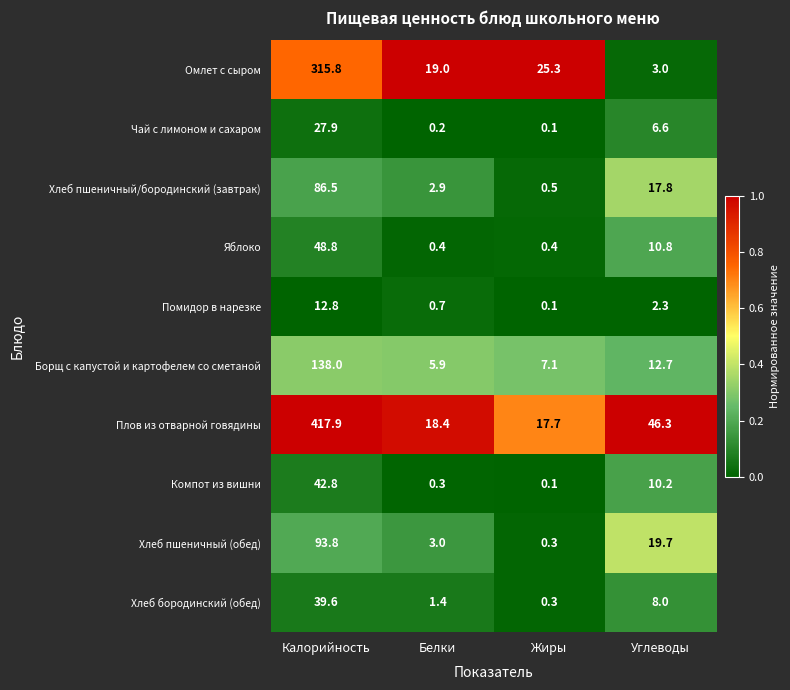

At which category does the chart reach its peak across all series?

Калорийность